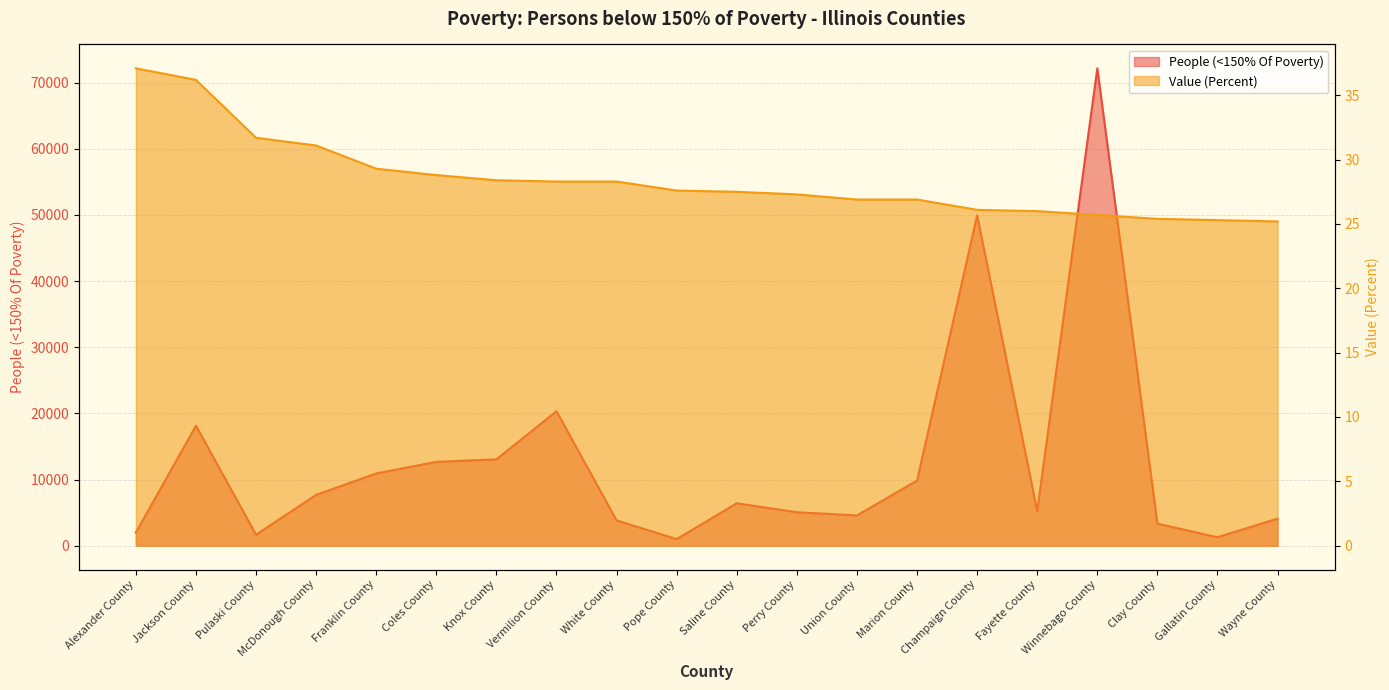

The People (<150% Of Poverty) series shows 1652.0 at Pulaski County. True or false?

True